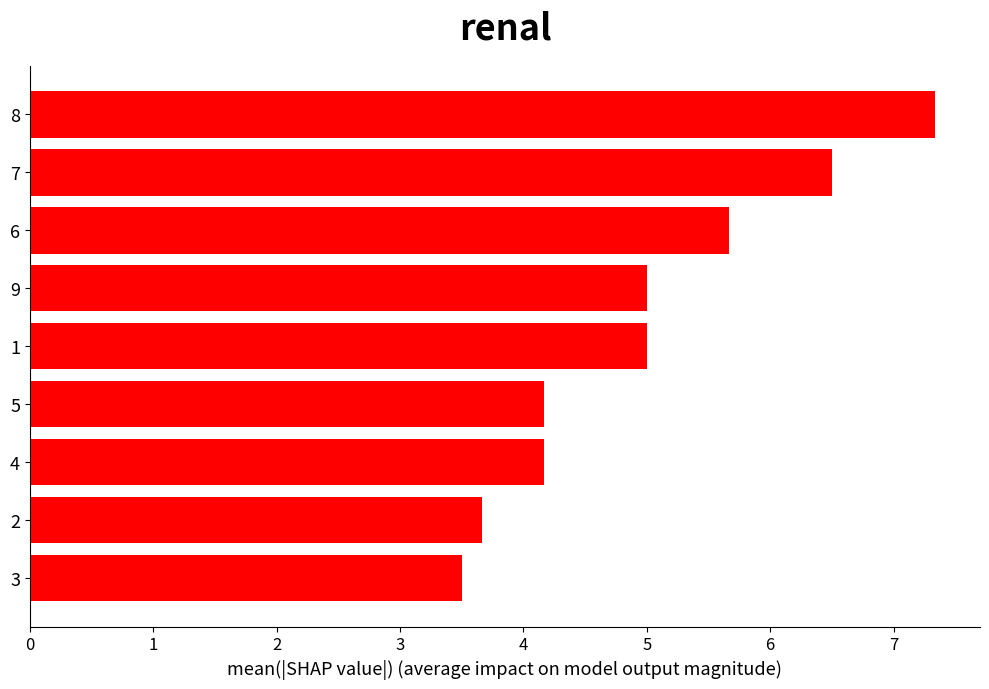

The value at 5 is 6.9. True or false?

False